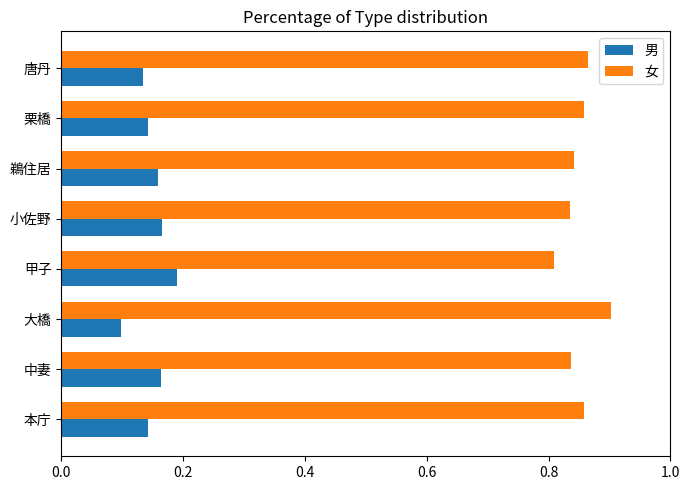

What is the spread (max minus min) of values at 甲子?

0.6